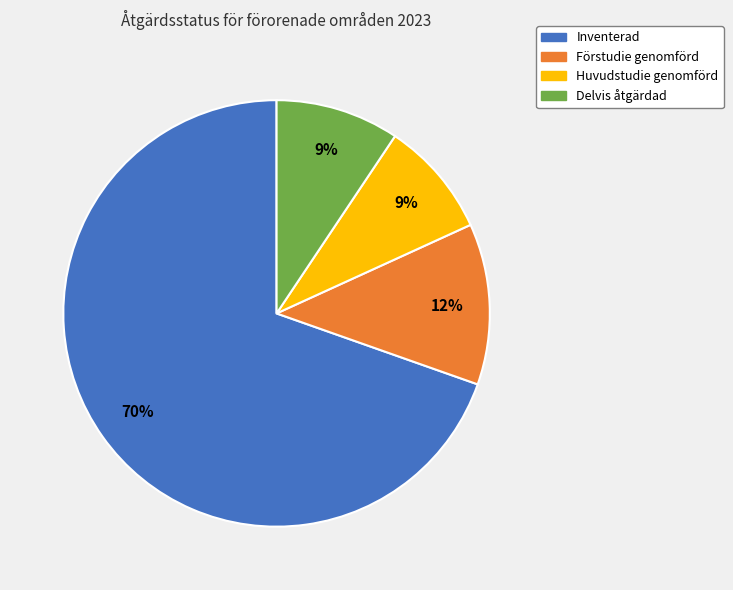

To the nearest percent, what is the average slice percentage?

25%